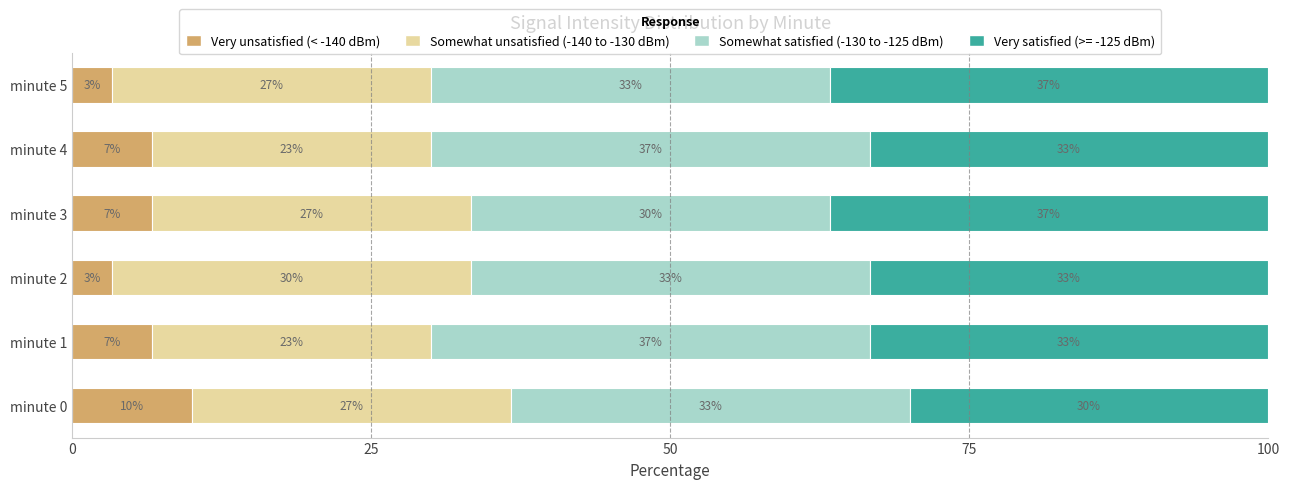

What position from the left is 50?

3